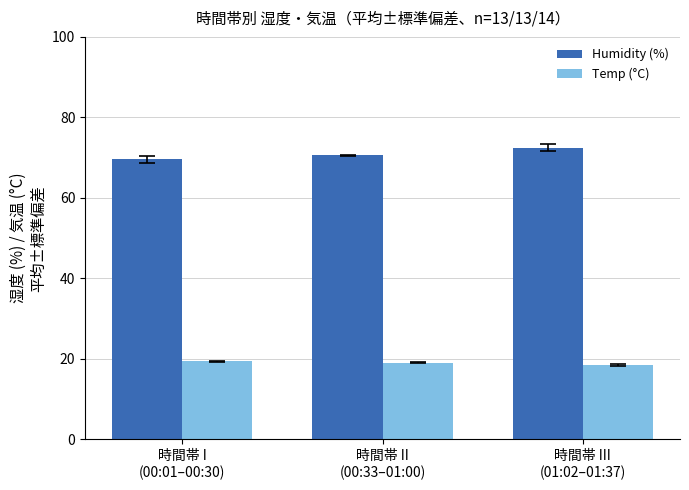

What is the minimum value for Temp (°C)?

18.5